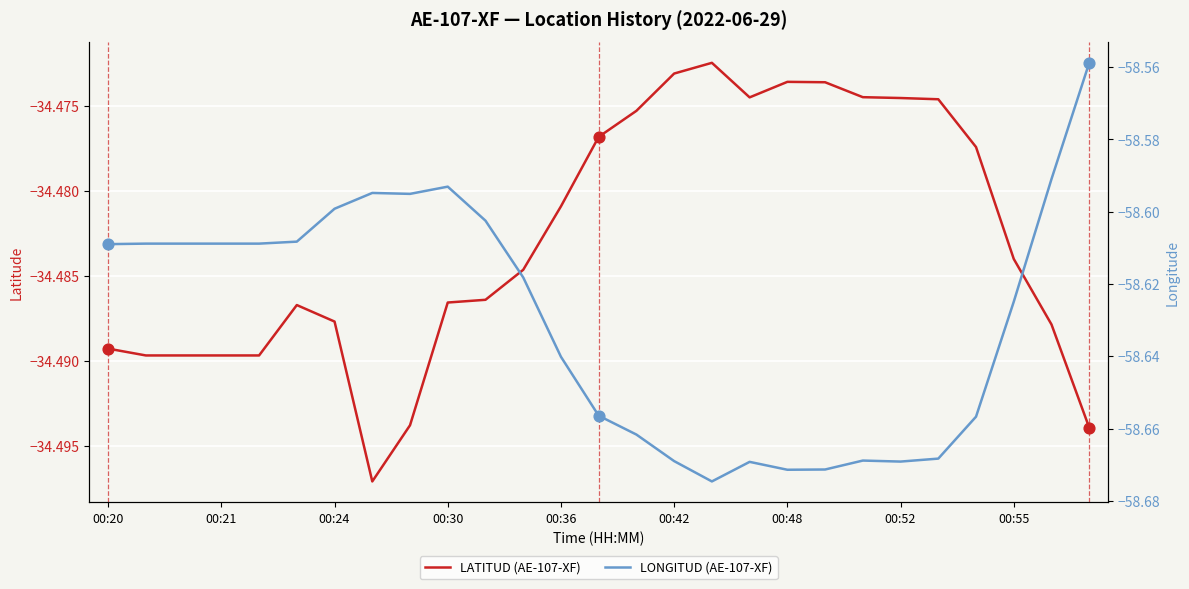

Which series contains the highest Y value?

LATITUD (AE-107-XF)